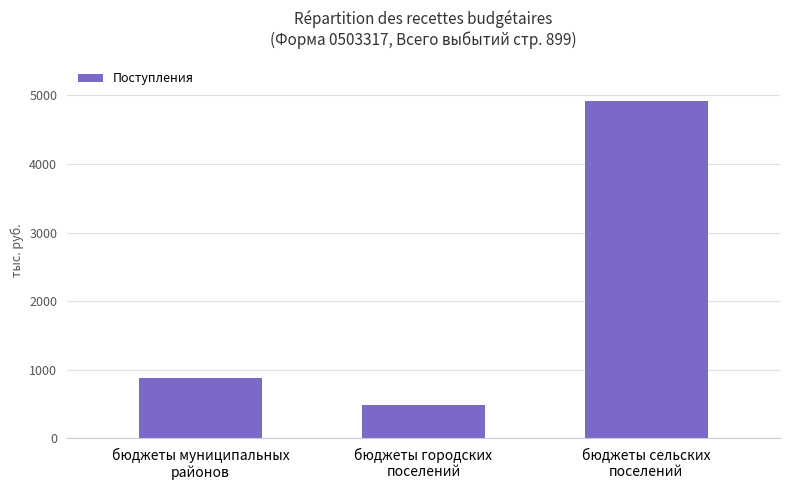

What is the average value?

2093718.4